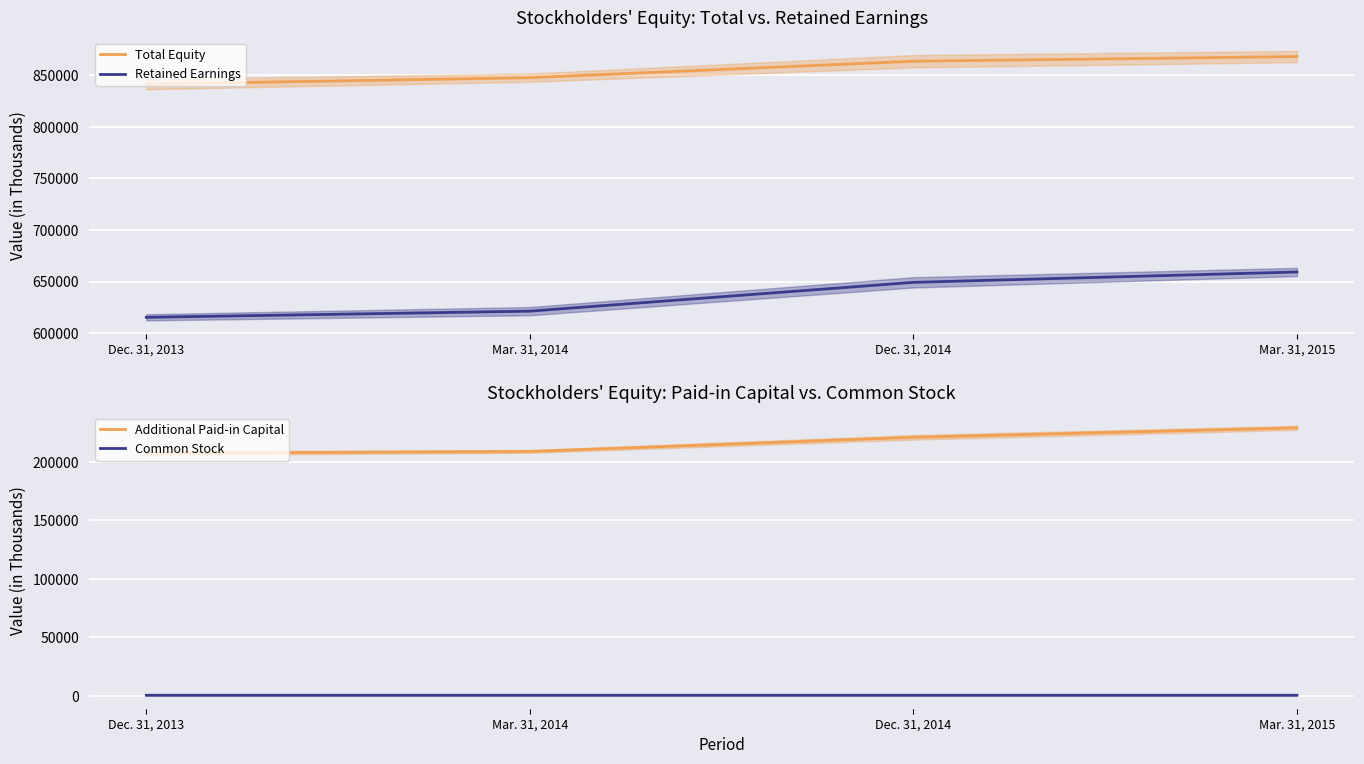

Which series has the widest spread of values?

Retained Earnings